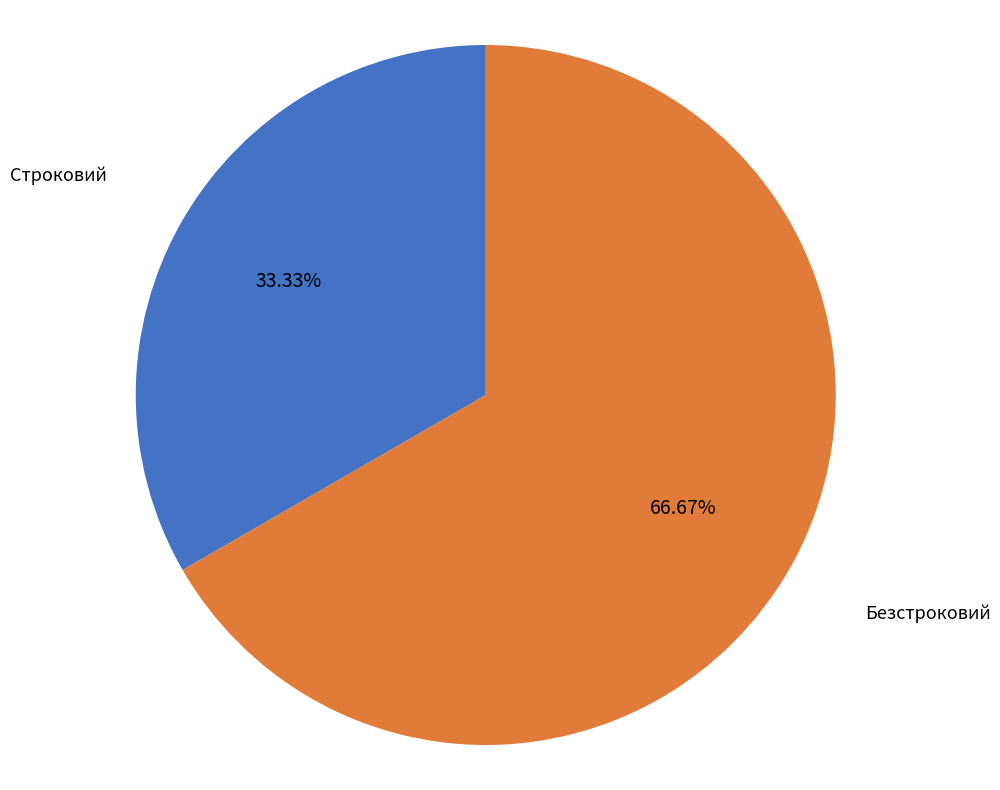

Approximately how many times larger is the value at Строковий compared to Безстроковий?

0.5